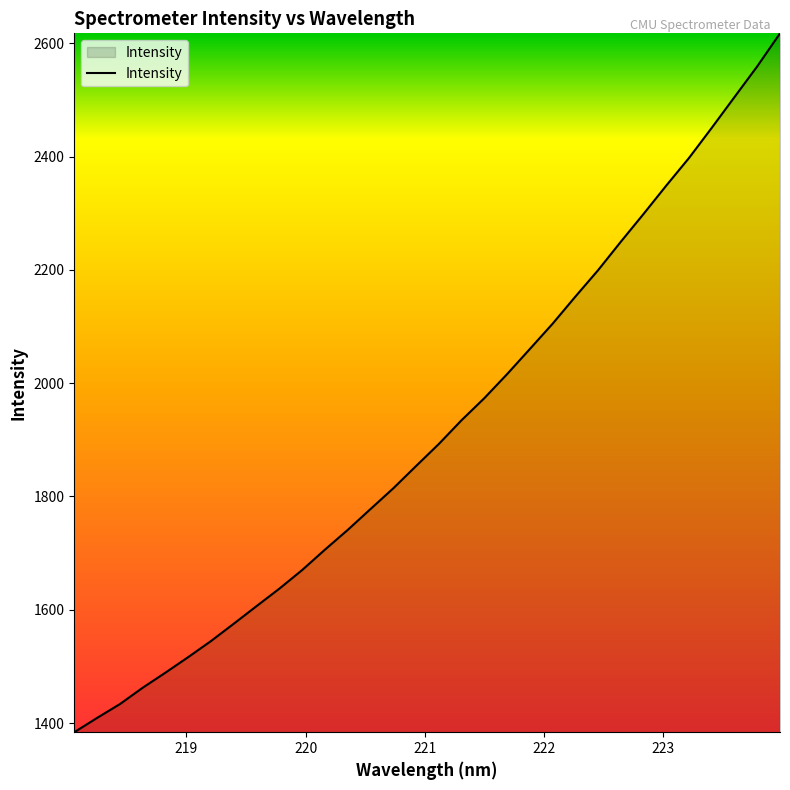

What is the maximum value shown in the chart?

2617.4